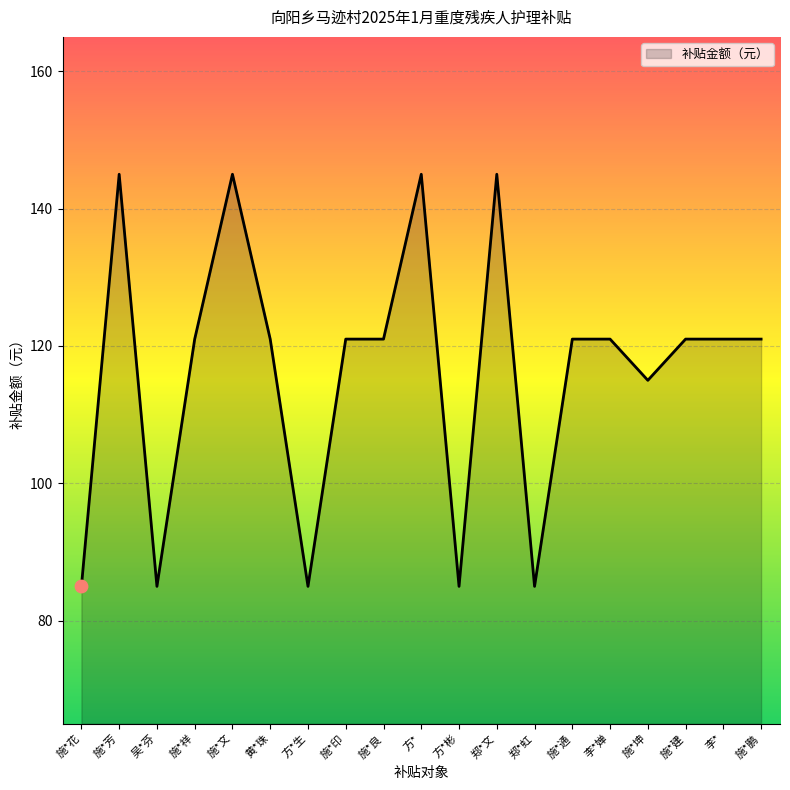

Between 施*文 and 施*祥, which is larger?

施*文